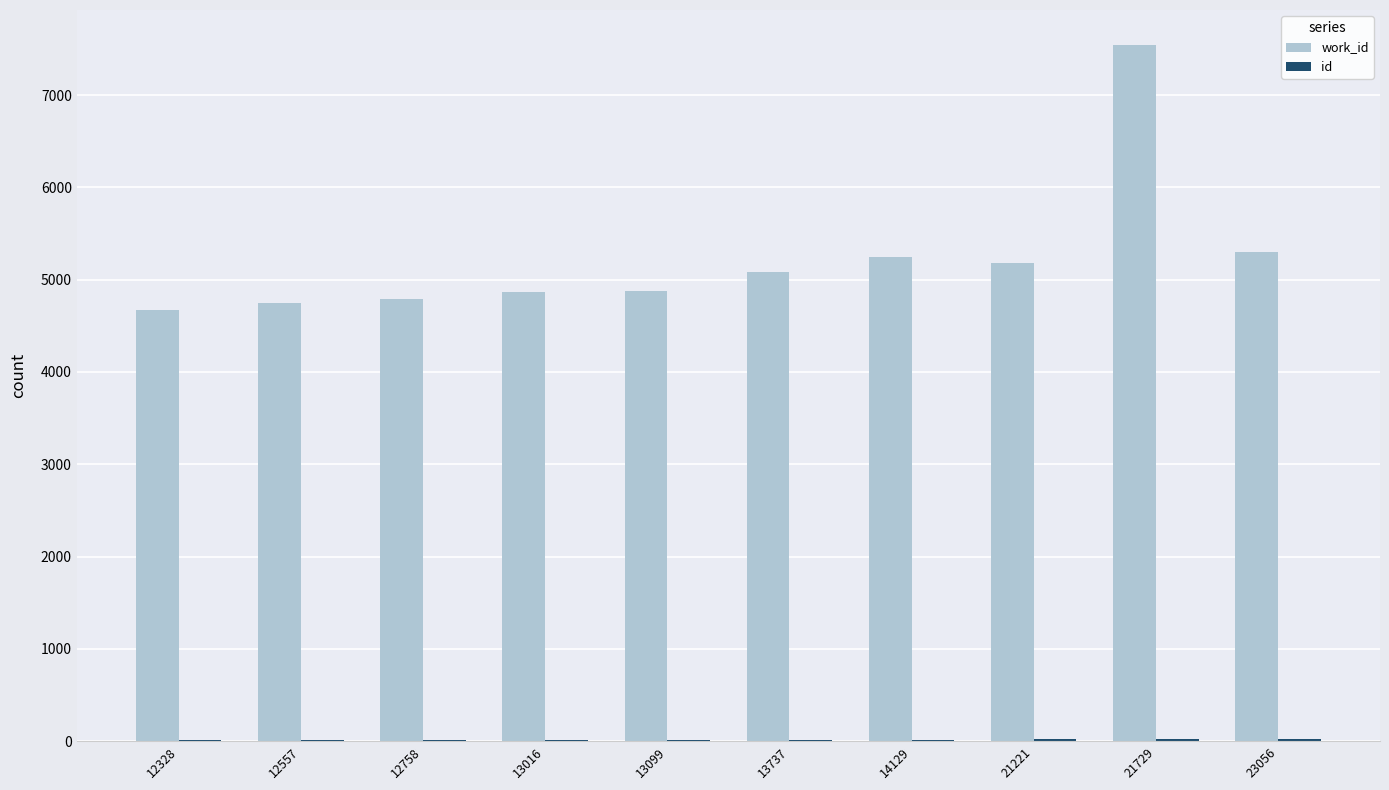

At which category is the sum across all series the highest?

21729